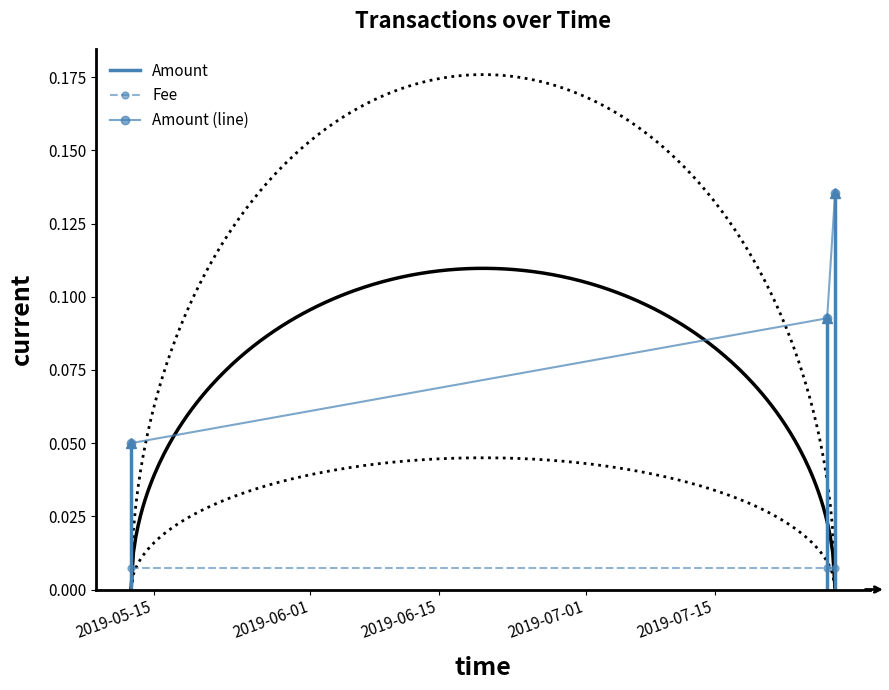

What is the greatest value displayed?

0.1